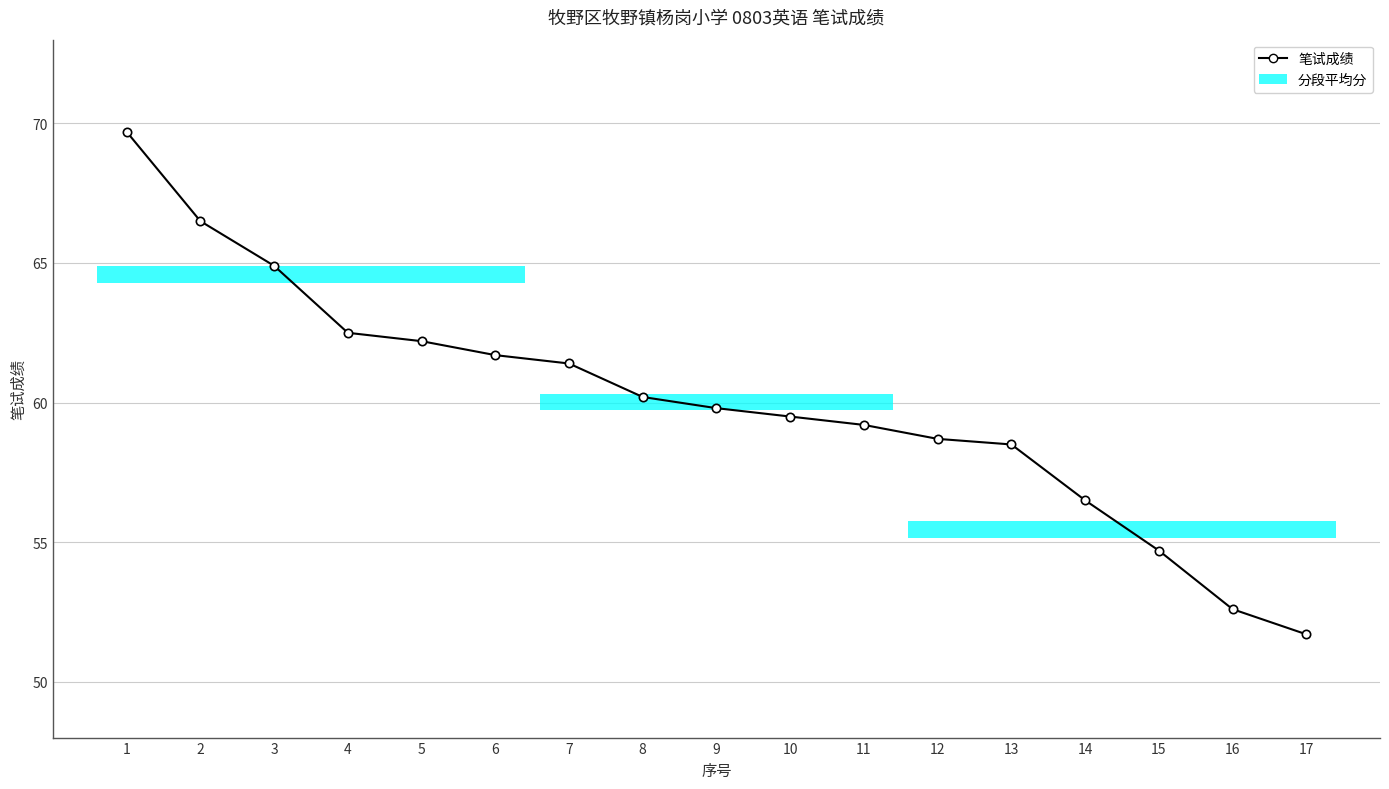

What is the smallest value displayed?

51.7